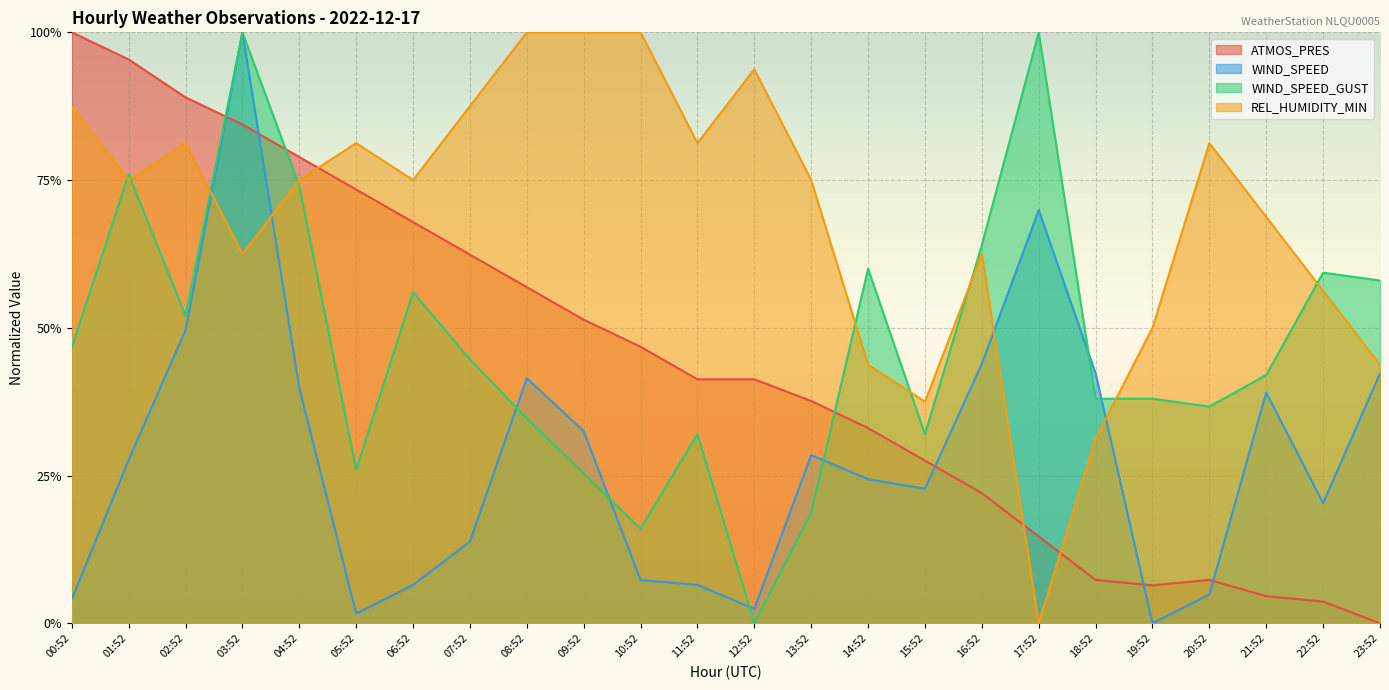

Rank the series at 07:52 from lowest to highest value.

WIND_SPEED, WIND_SPEED_GUST, ATMOS_PRES, REL_HUMIDITY_MIN